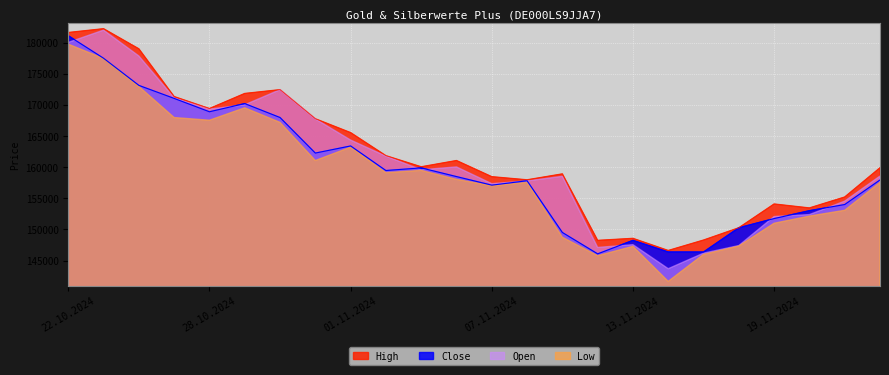

Is it true that Open equals 233520 at 01.11.2024?

False